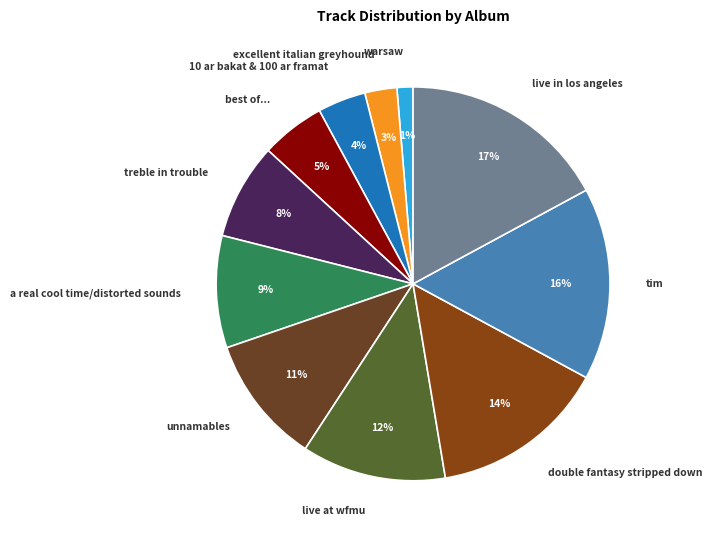

To the nearest percent, what percentage of the pie is 10 ar bakat & 100 ar framat?

4%